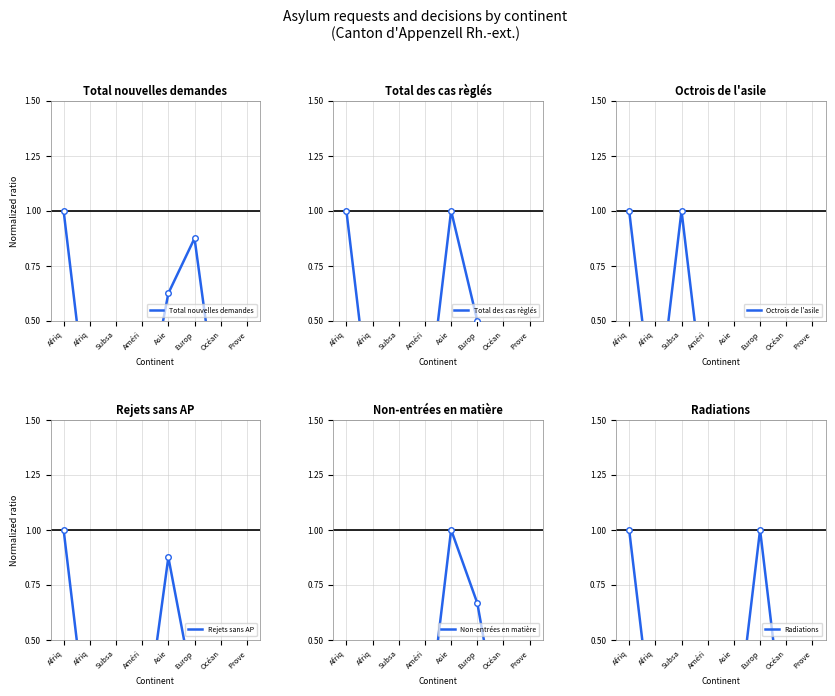

What is the difference between the maximum and minimum values in the Total des cas règlés series?

1.0